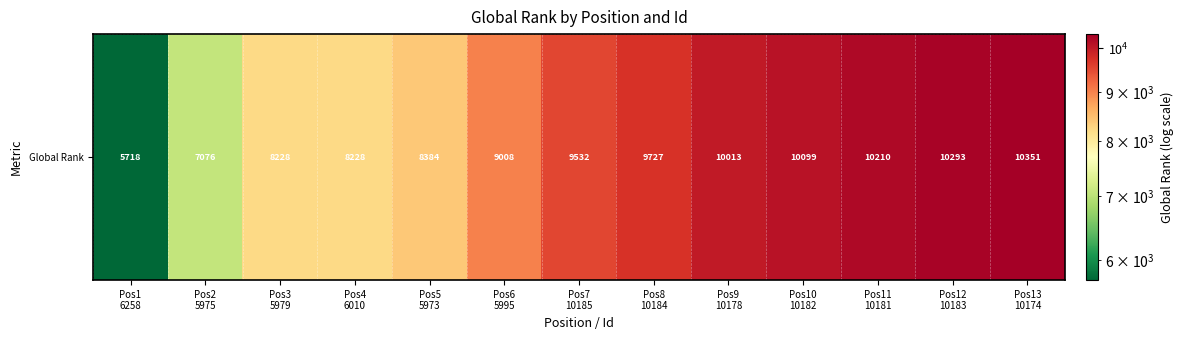

What is the ratio of the value at Pos2
5975 to the value at Pos9
10178?

0.7